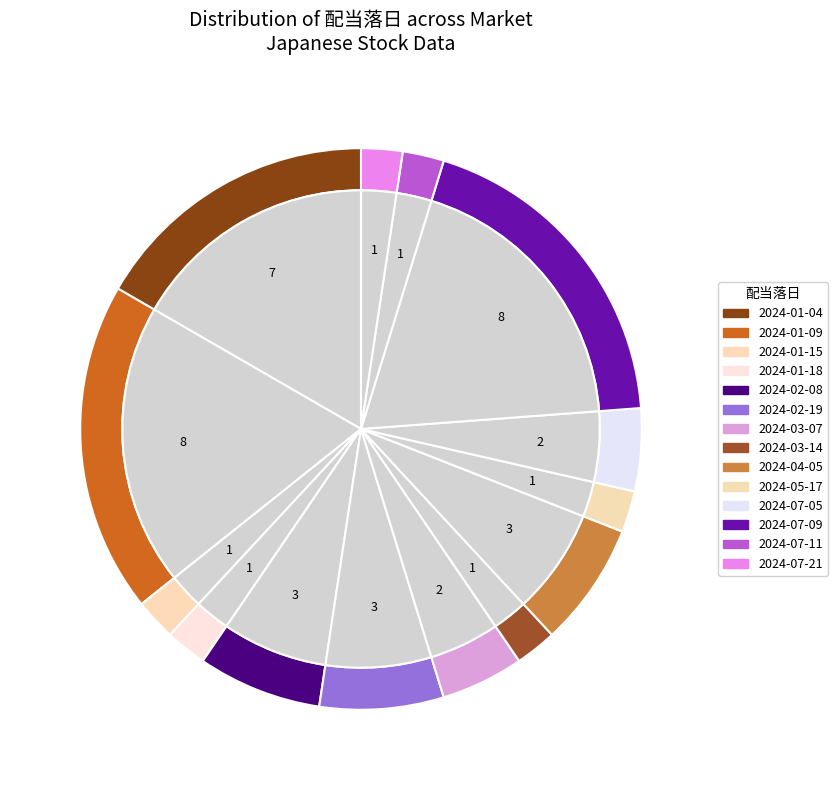

Which slice is the smallest?

2024-07-11